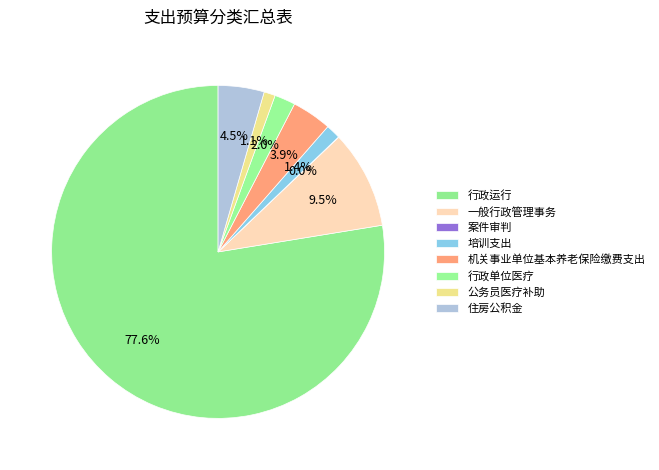

Which category has the biggest portion of the pie?

行政运行